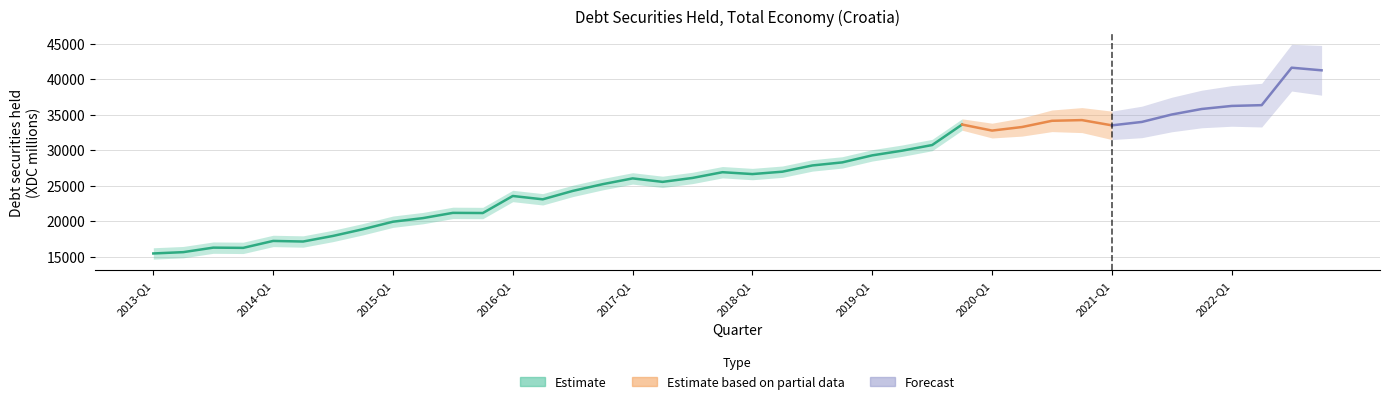

Where does the data first go above 26900?

2017-Q4